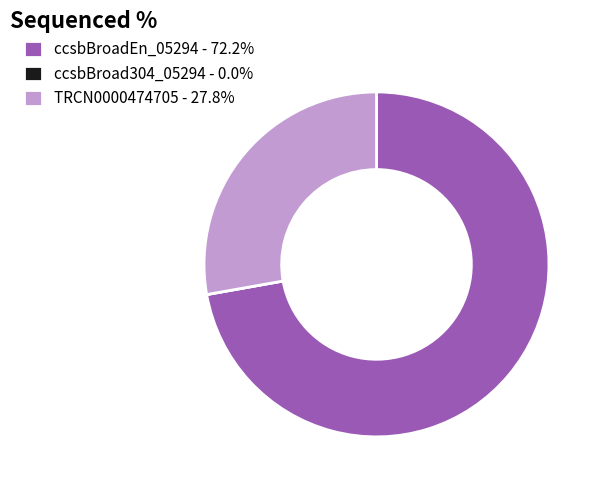

Is TRCN0000474705 - 27.8% the majority of the pie?

No